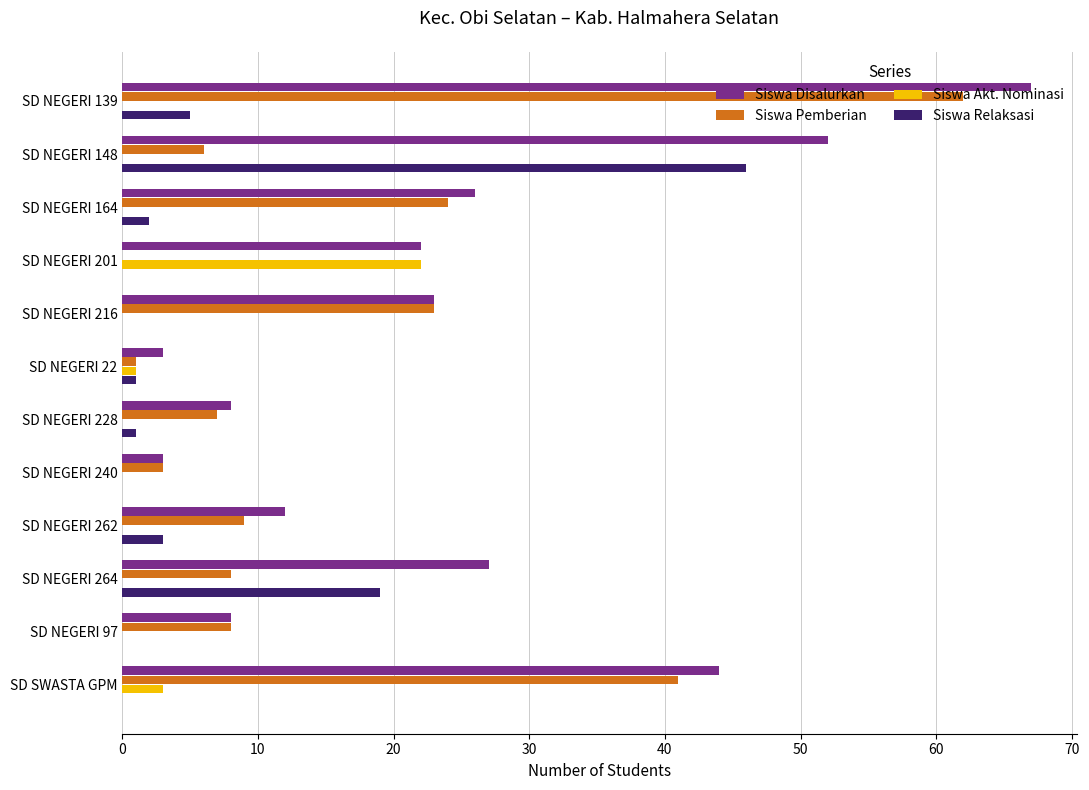

What is the average value of the Siswa Pemberian series?

16